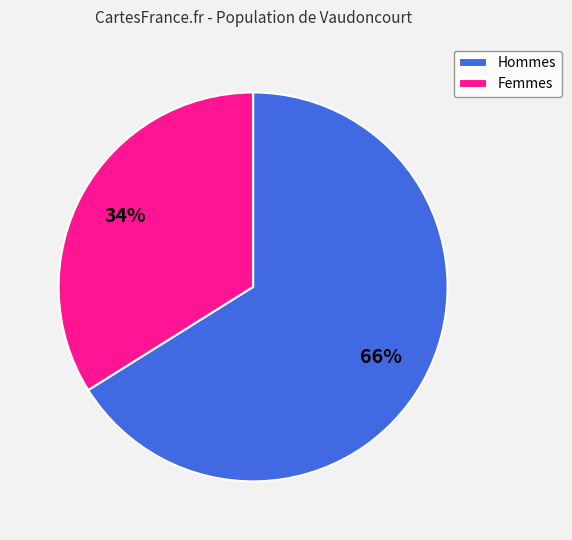

Combined, do Hommes and Femmes account for over 50%?

Yes